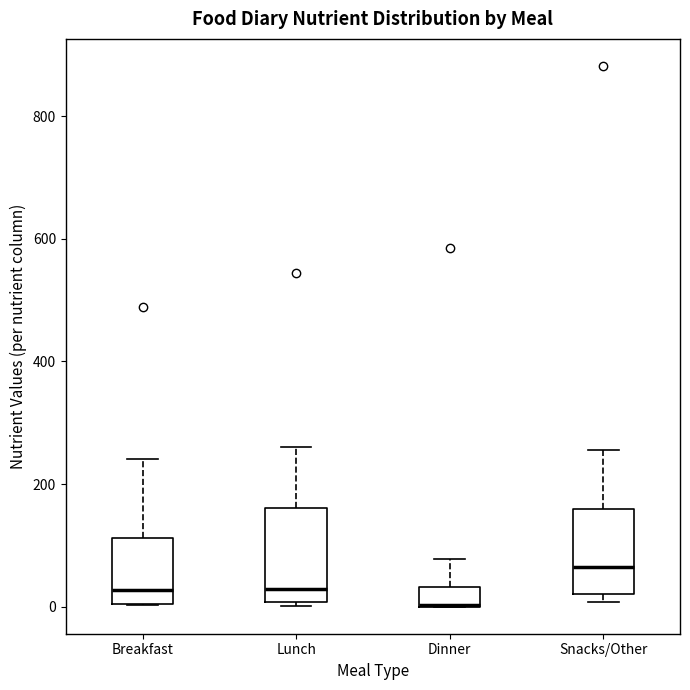

Reading left to right, transcribe this box plot: for each box, give where its median line is, the range the box spans, and where its two whiskers end, as read against the y-axis. The values are not printed on the chart, so give them approximately, as read against the axis.

Breakfast: median 20, box 0 to 120, whiskers 0 to 240
Lunch: median 20, box 0 to 160, whiskers 0 (just below the box's lower edge) to 260
Dinner: median 0 (drawn on the box's lower edge), box 0 to 40, whiskers 0 to 80
Snacks/Other: median 60, box 20 to 160, whiskers 0 to 260